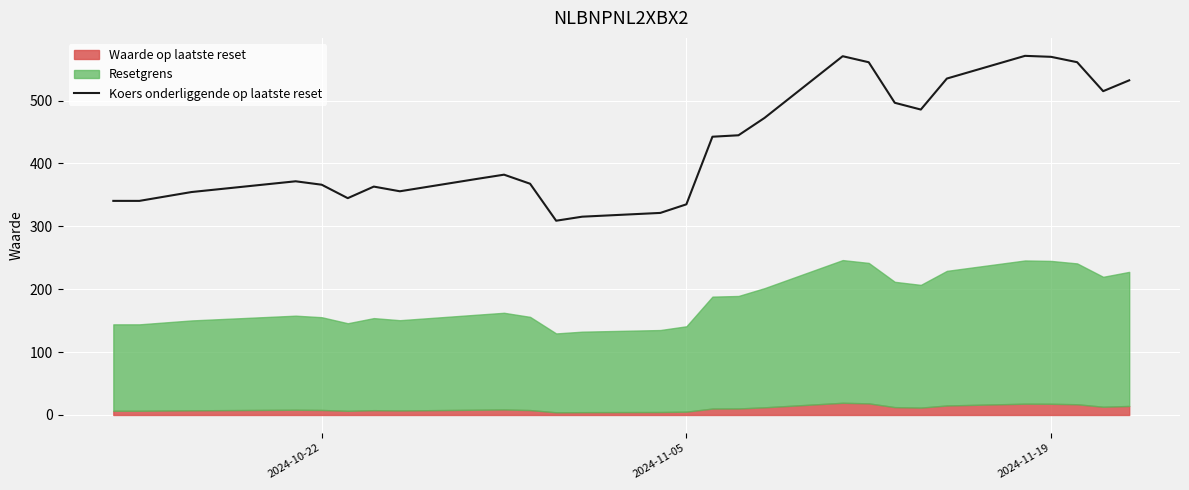

What is the lowest value of the Koers onderliggende op laatste reset series?

308.9